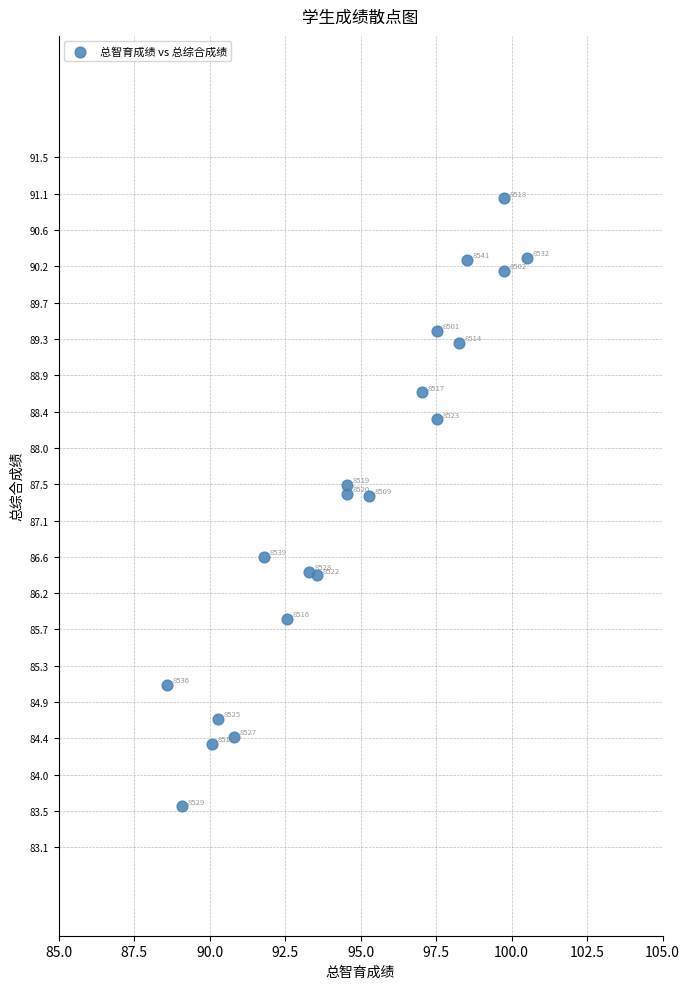

What Y value in the scatter plot is closest to 87?

86.6